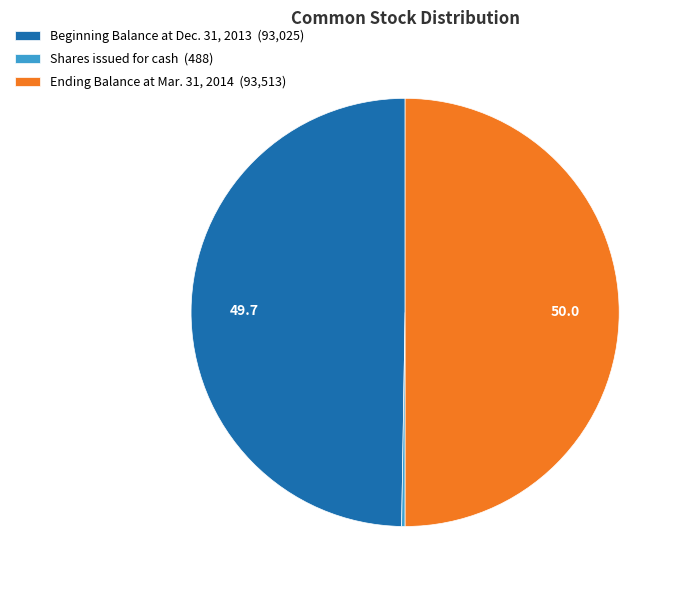

Is it true that Beginning Balance at Dec. 31, 2013 (93,025) is 50% of the pie?

True